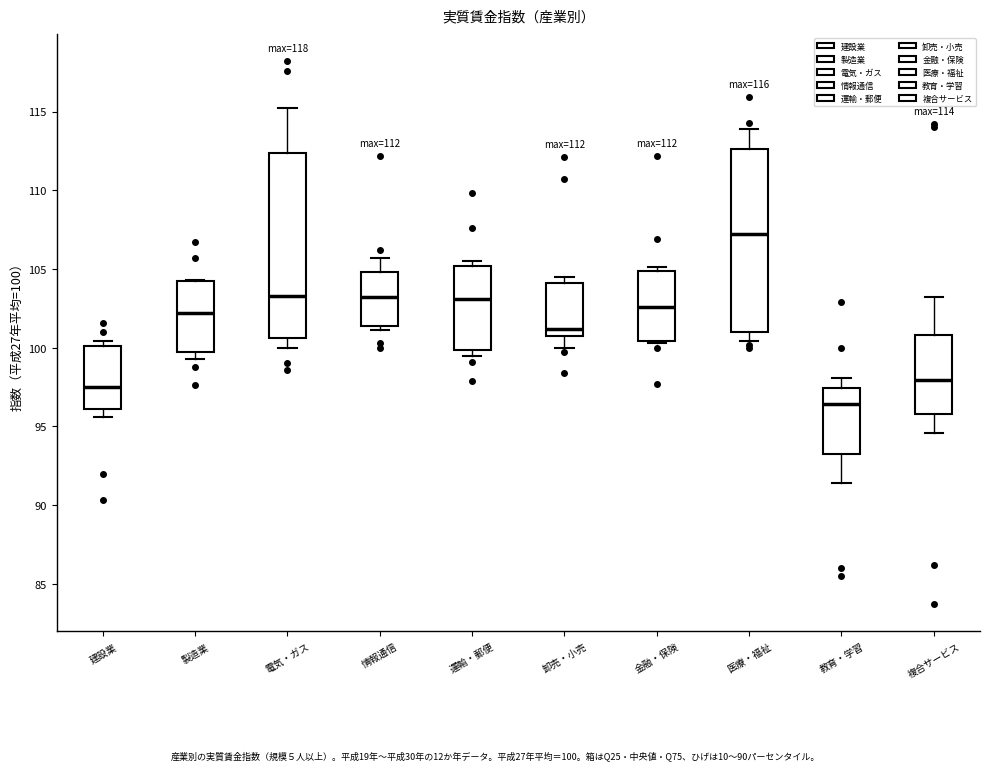

Which box's median line is the lowest?

教育・学習